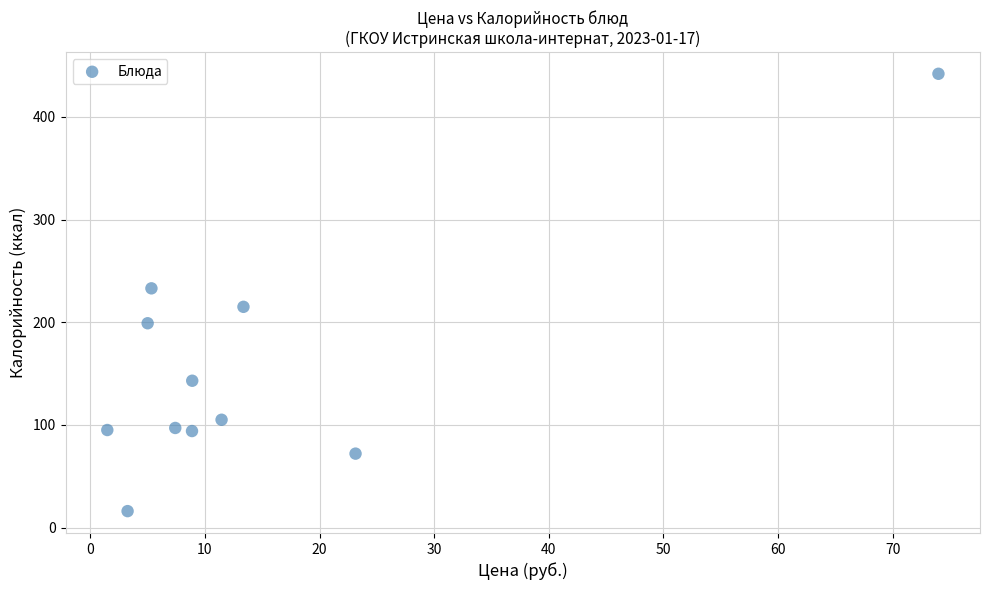

What is the range of Y values (max minus min)?

426